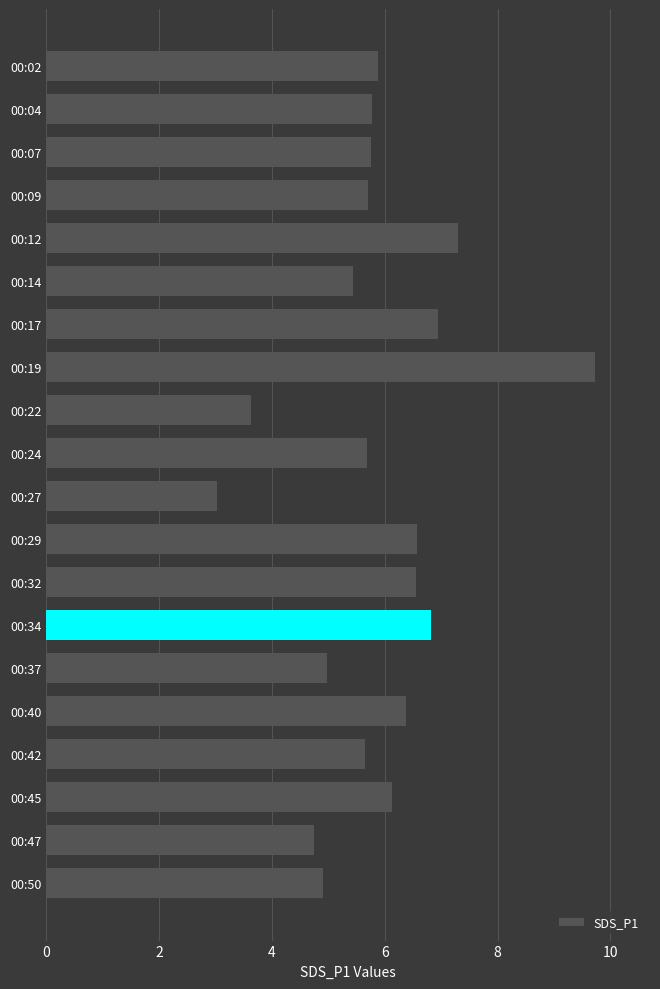

True or false: the data shows 5.9 at 00:02.

True